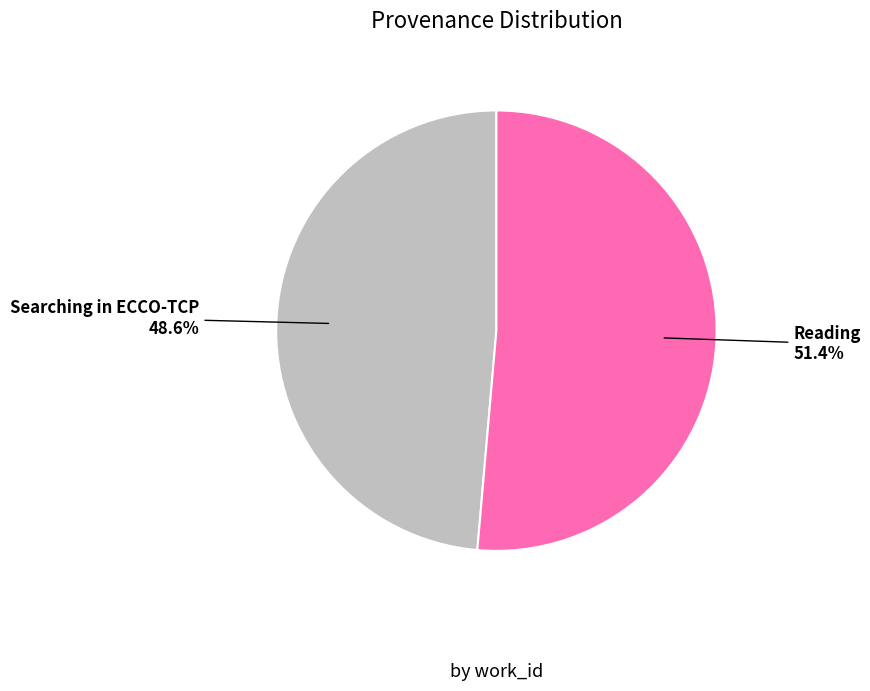

Does any single category account for the majority?

Yes